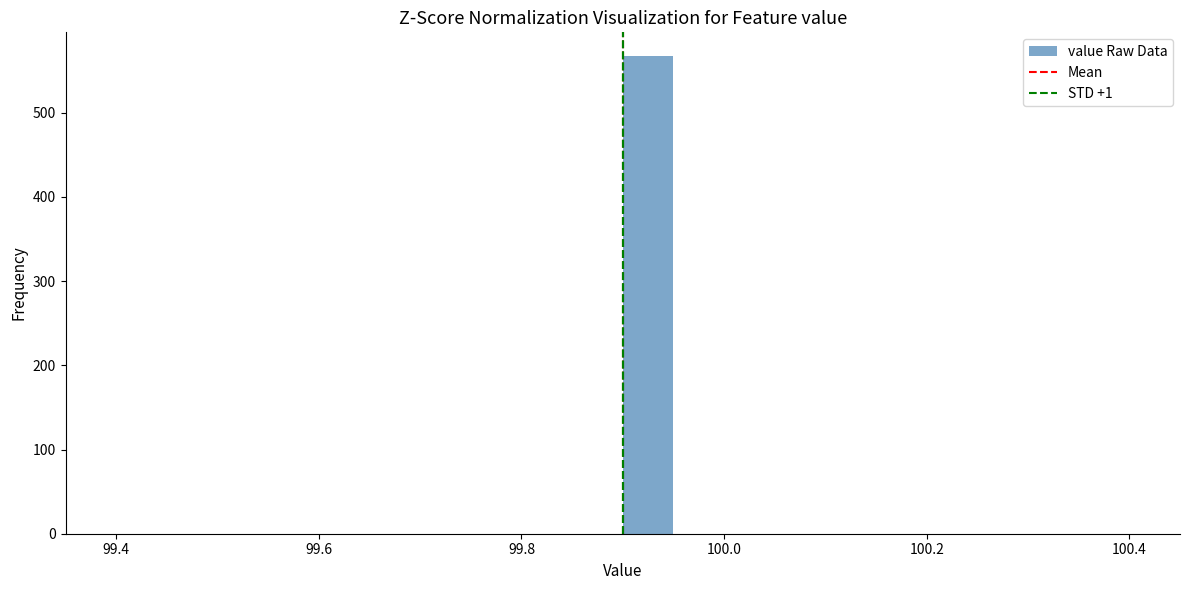

Around what value on the x-axis is the tallest bar? Give the approximate position of its centre, as read against the axis.

99.92